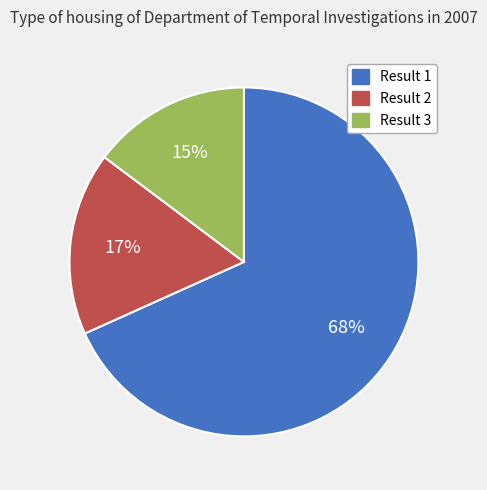

How many slices are in this pie chart?

3